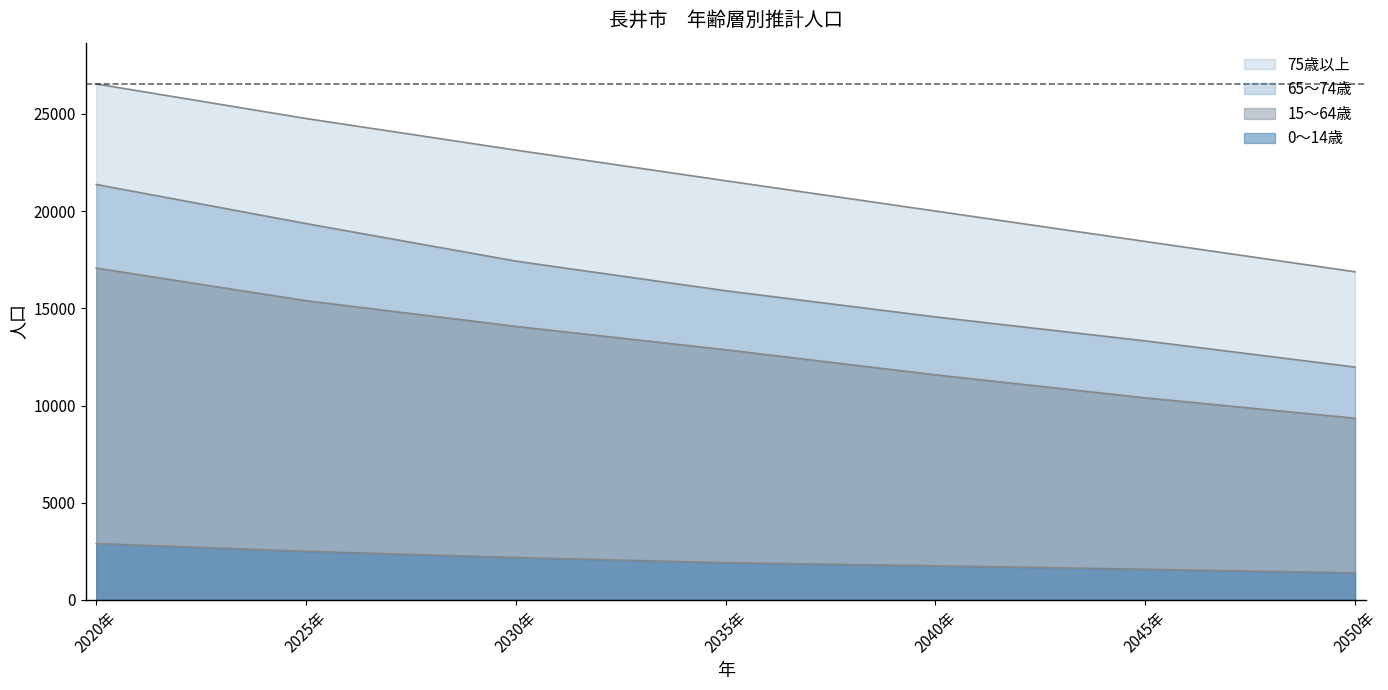

Rank the categories by 0～14歳 value from highest to lowest.

2020年, 2025年, 2030年, 2035年, 2040年, 2045年, 2050年